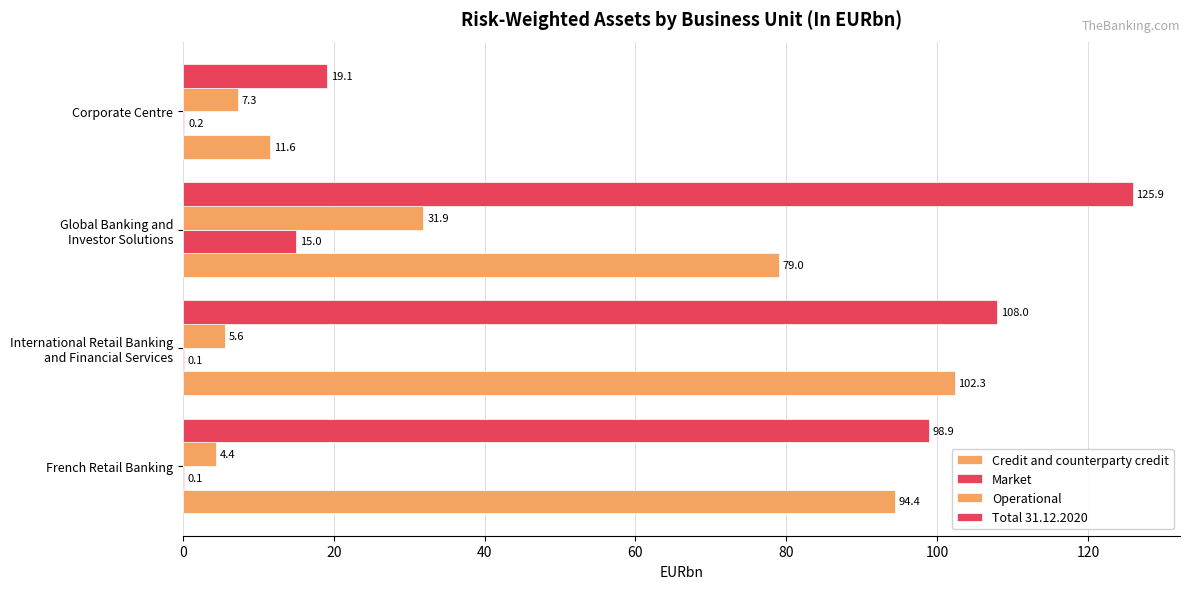

Count the number of categories in the chart.

4